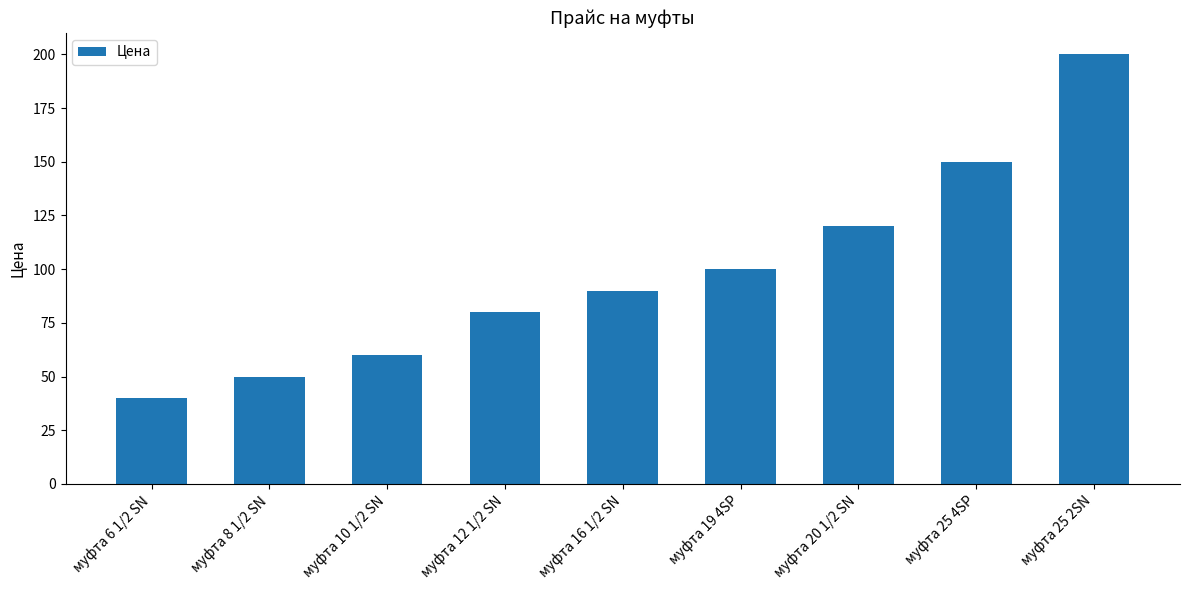

What is the difference between the maximum and minimum values?

160